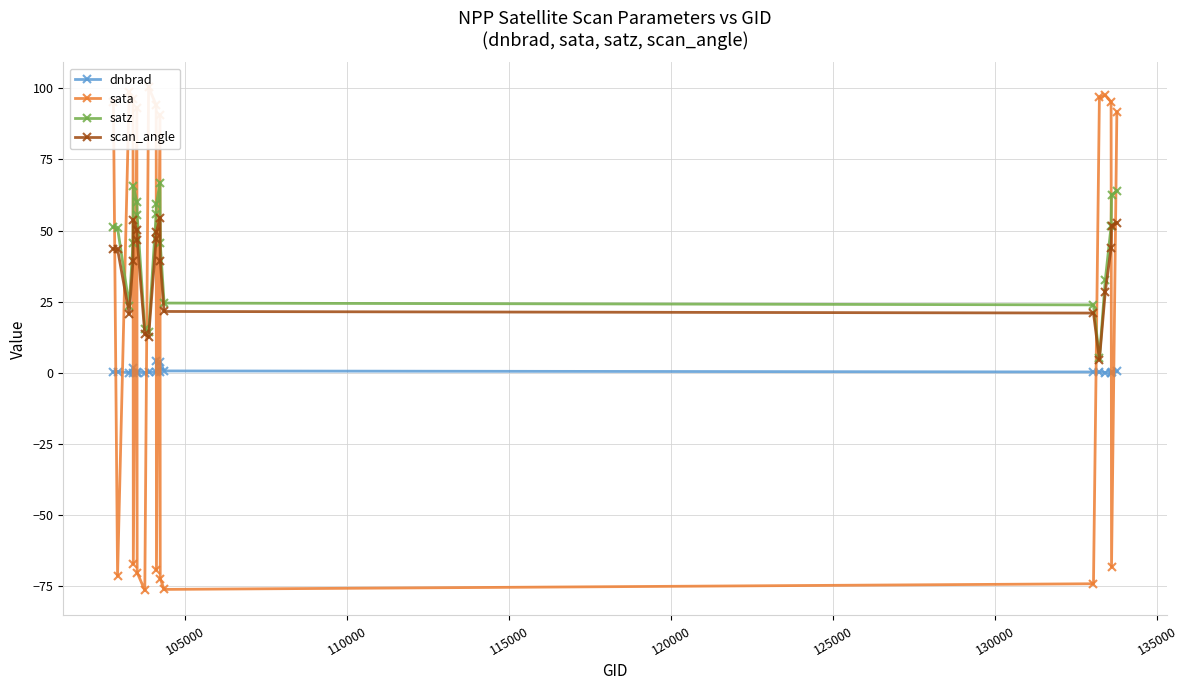

True or false: satz has more than 1 interior local peaks.

True